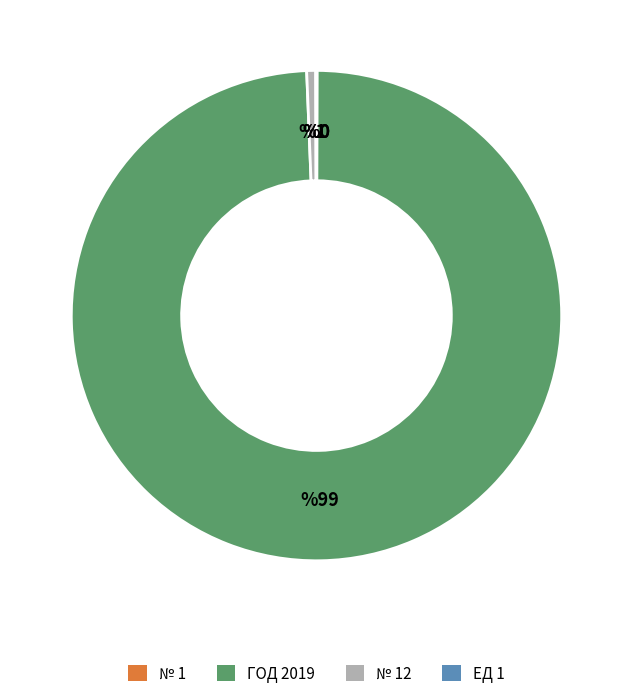

Which slice represents more than half of the pie?

ГОД 2019